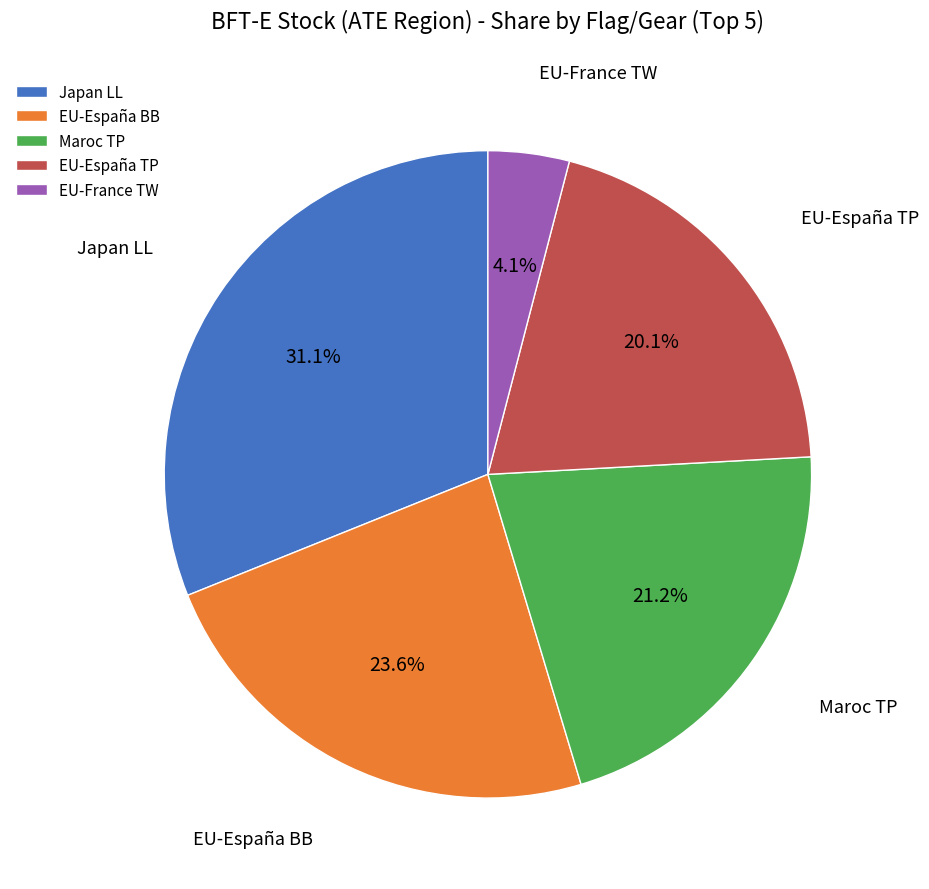

To the nearest percent, what is the average slice percentage?

20%